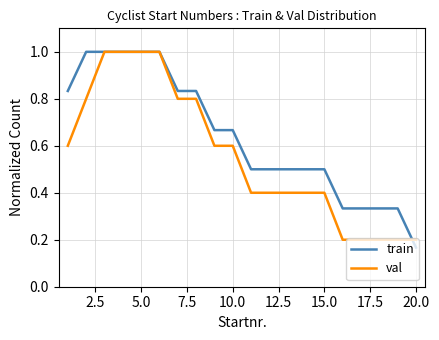

What is the maximum value for train?

1.0